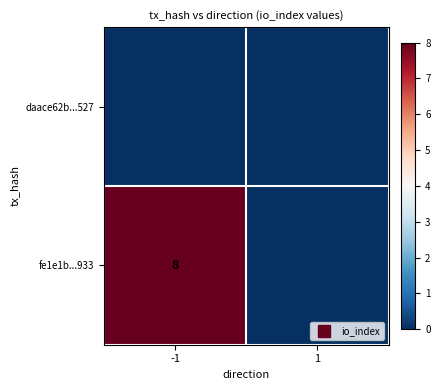

Is the value of daace62b...527 at 1 greater than the value of fe1e1b...933 at 1?

No